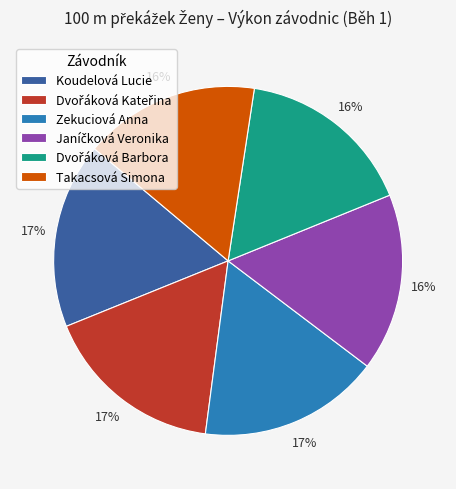

Does any single category account for the majority?

No